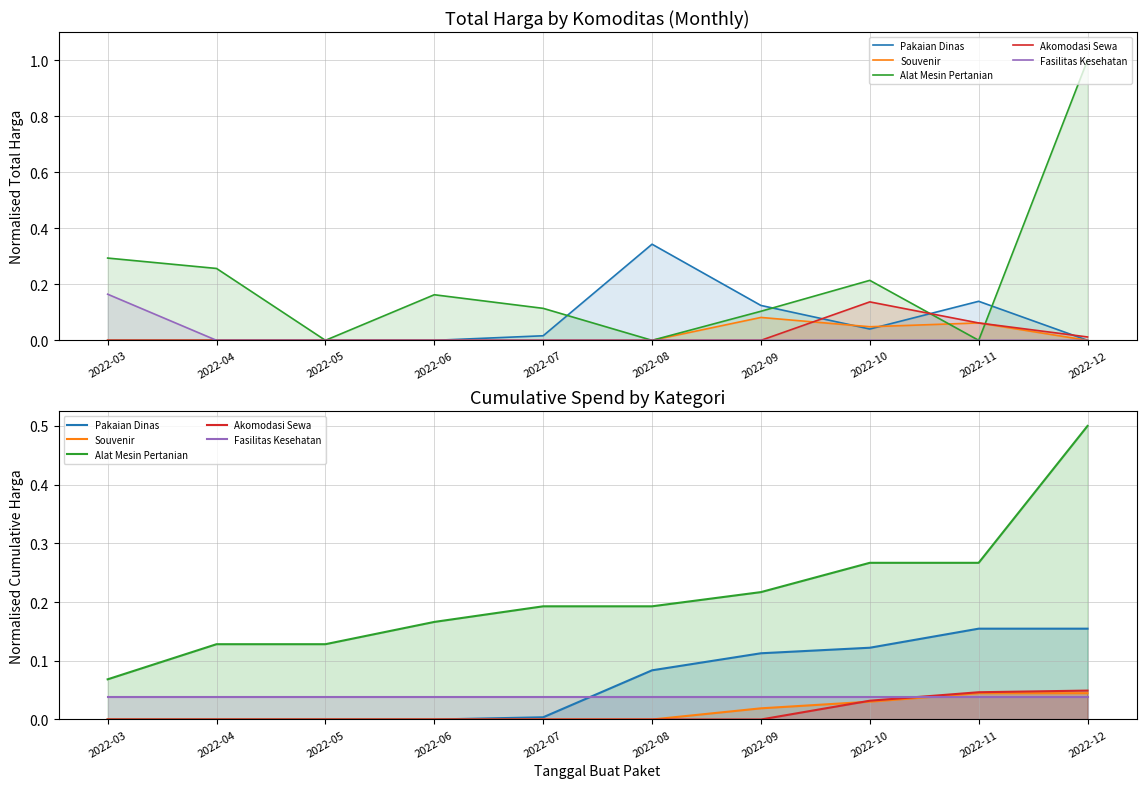

True or false: Fasilitas Kesehatan and Alat Mesin Pertanian cross at least once.

False